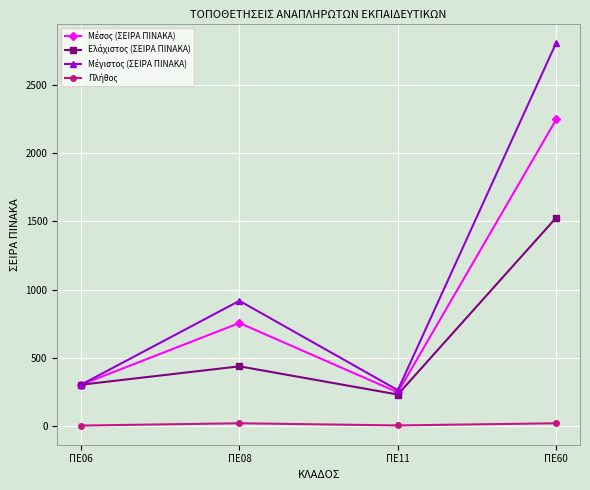

Which label corresponds to the largest value in the chart?

ΠΕ60